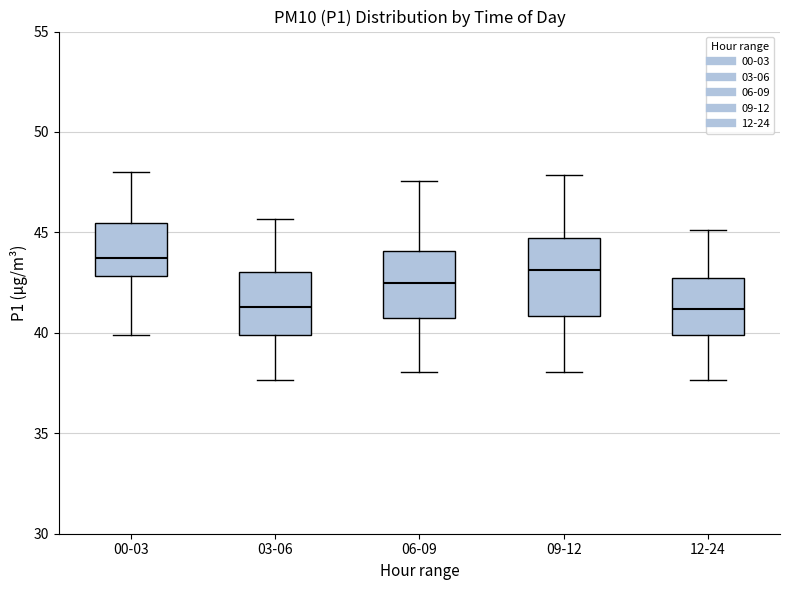

Which box's median line is the highest?

00-03